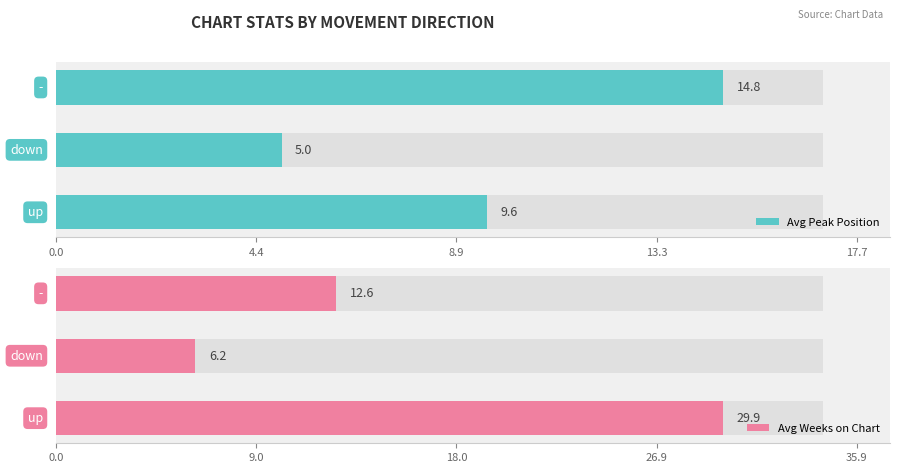

What are all the series names shown in the legend?

Avg Peak Position, Avg Weeks on Chart